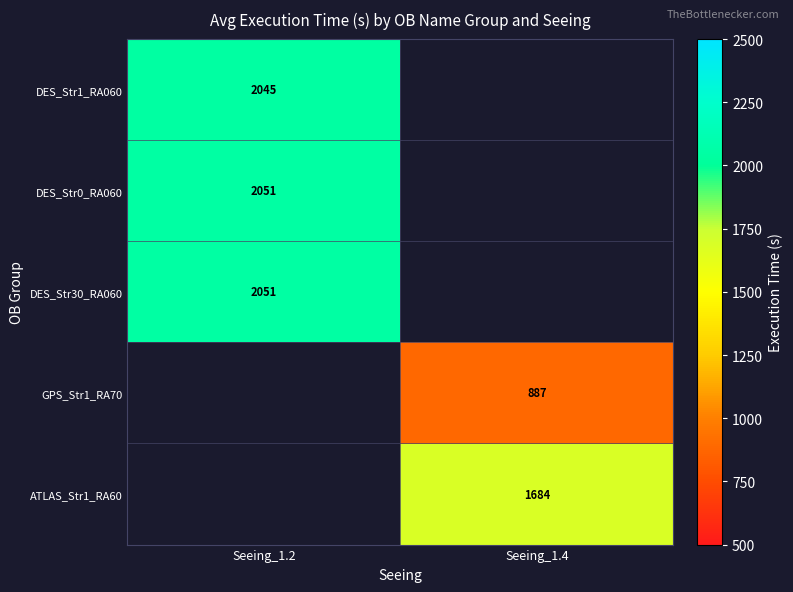

At how many categories does at least one series exceed 1323?

2